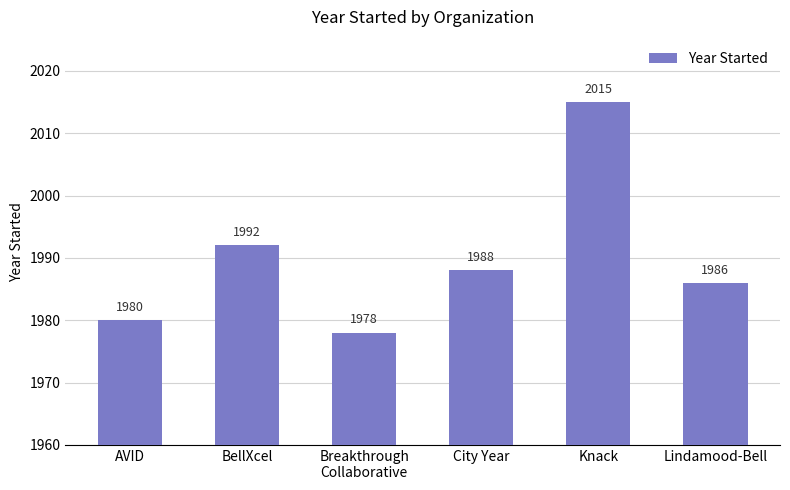

At which category does the chart reach its minimum across all series?

Breakthrough
Collaborative